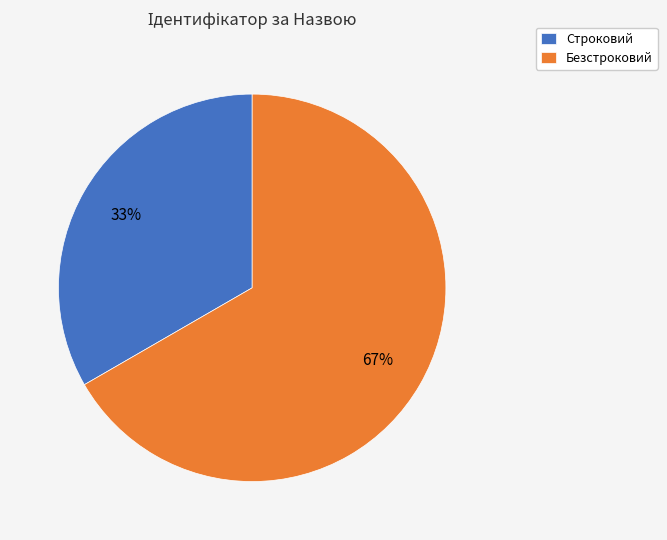

How many slices are in this pie chart?

2